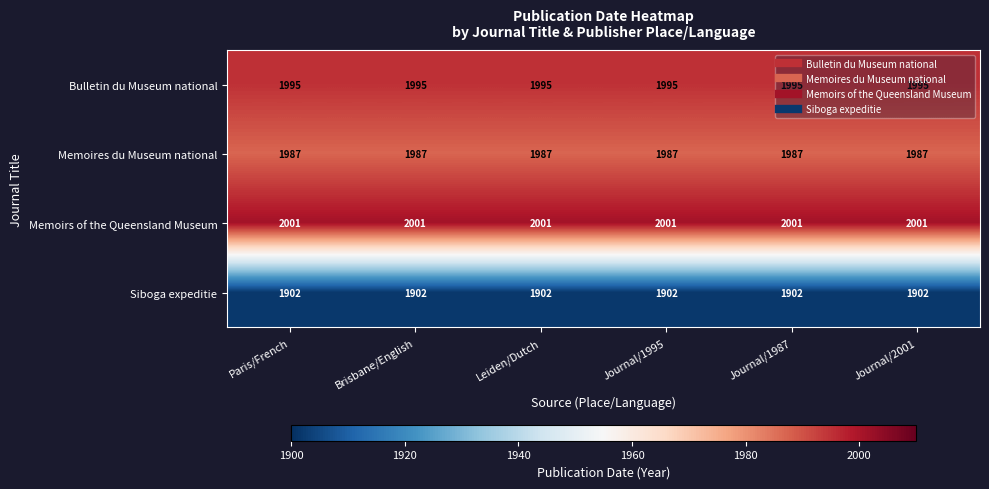

What is the total value across all series at Leiden/Dutch?

7885